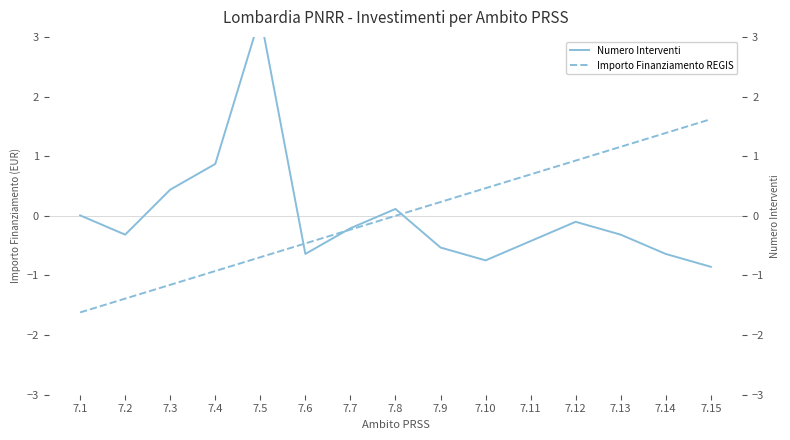

Is it true that Numero Interventi equals -0.4 at 7.2?

False